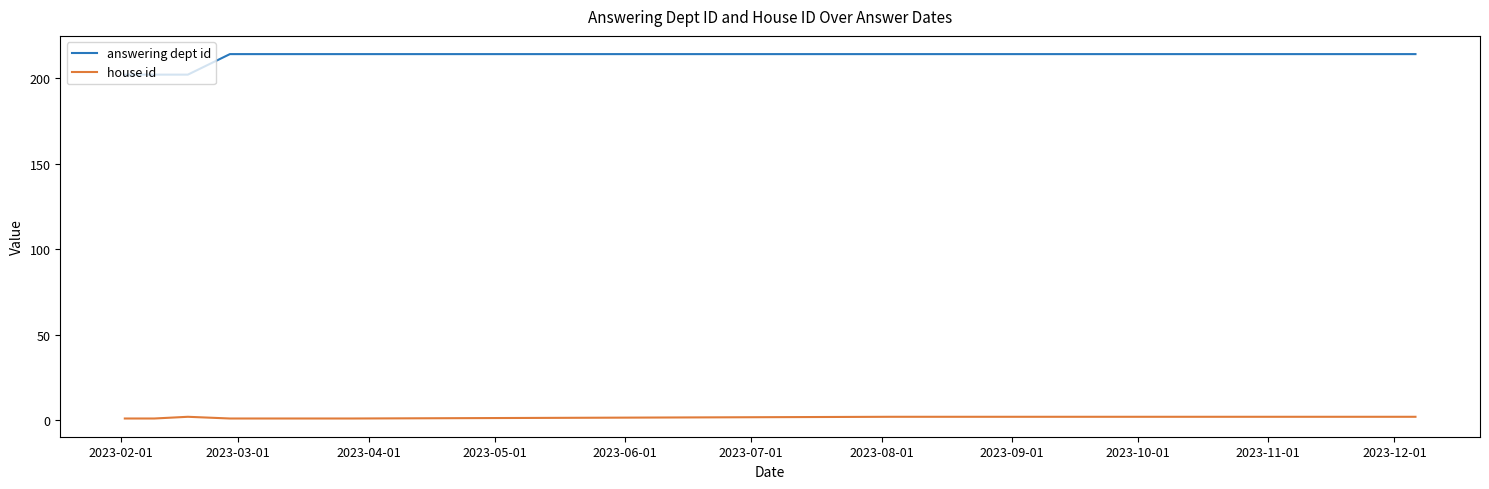

What is the difference between the second highest and minimum values in the house id series?

1